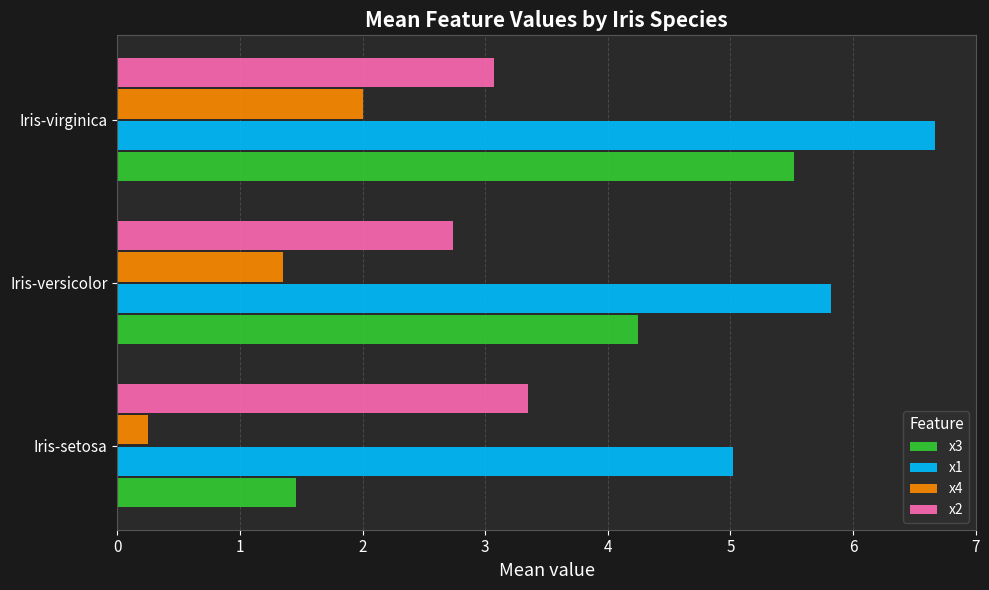

Count the x3 values in the range 1 to 5.

2